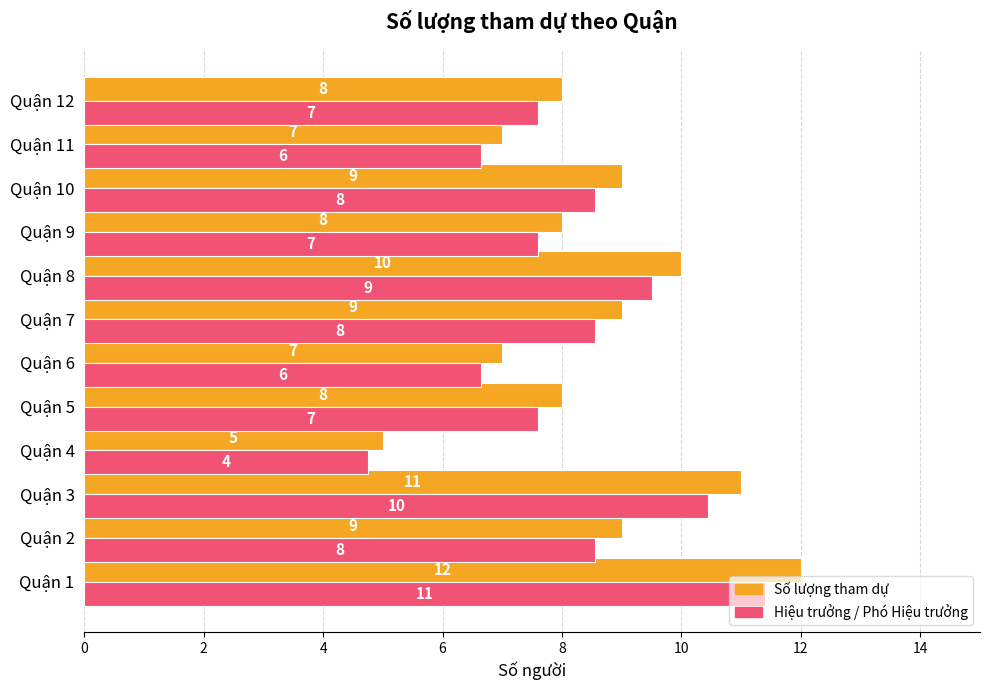

Between Quận 1 and Quận 6, which series saw the biggest shift?

Số lượng tham dự